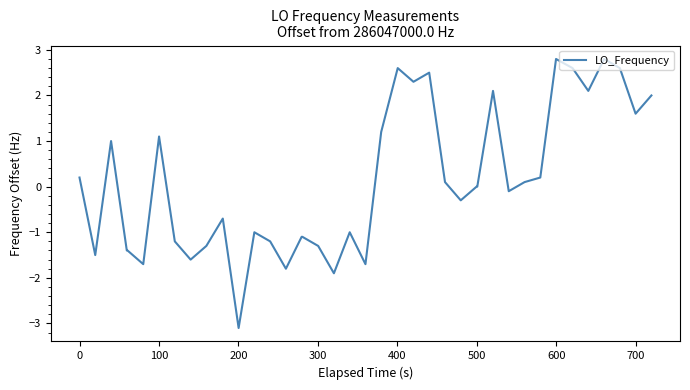

What is the smallest value displayed?

-3.1